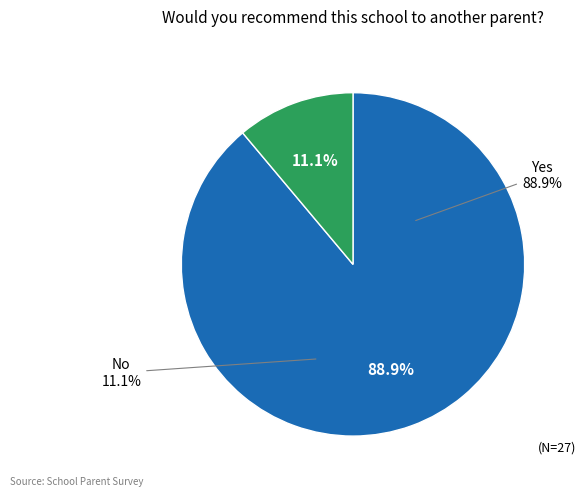

Is the sum of Yes and No greater than half?

Yes